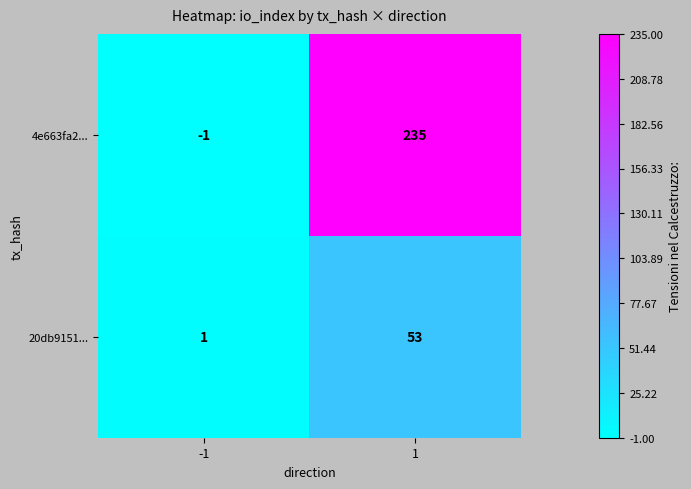

How many distinct data groups are displayed?

2